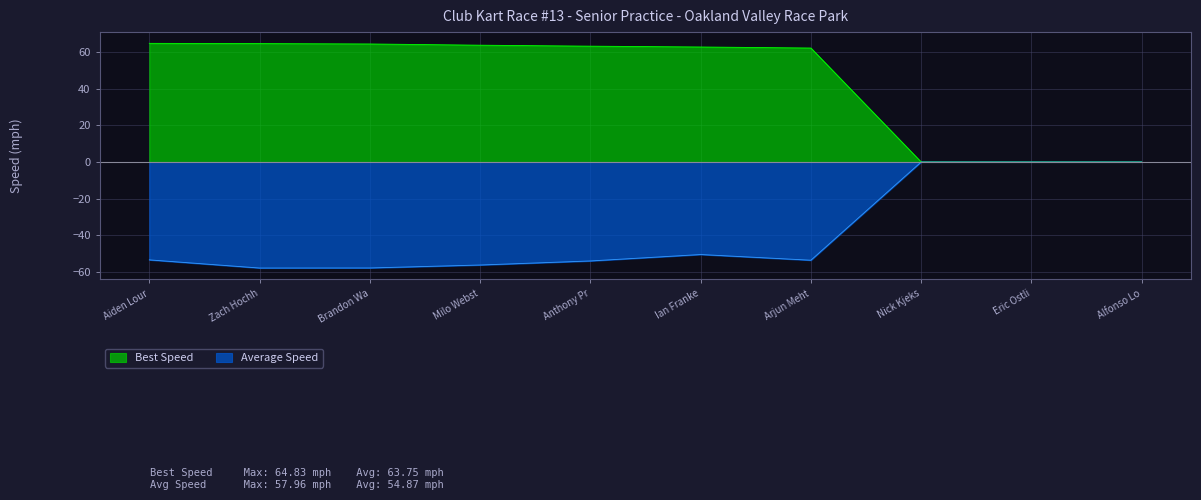

What is the value of the Best Speed point at the 5th from the left?

63.3